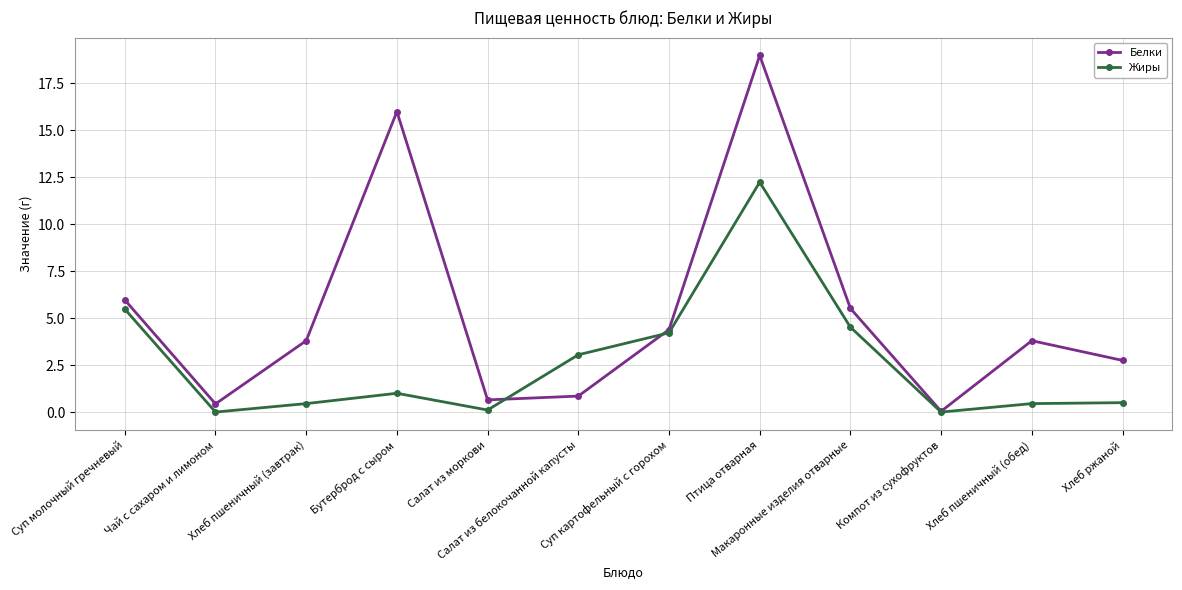

What is the difference between the second highest and minimum values in the Жиры series?

5.5